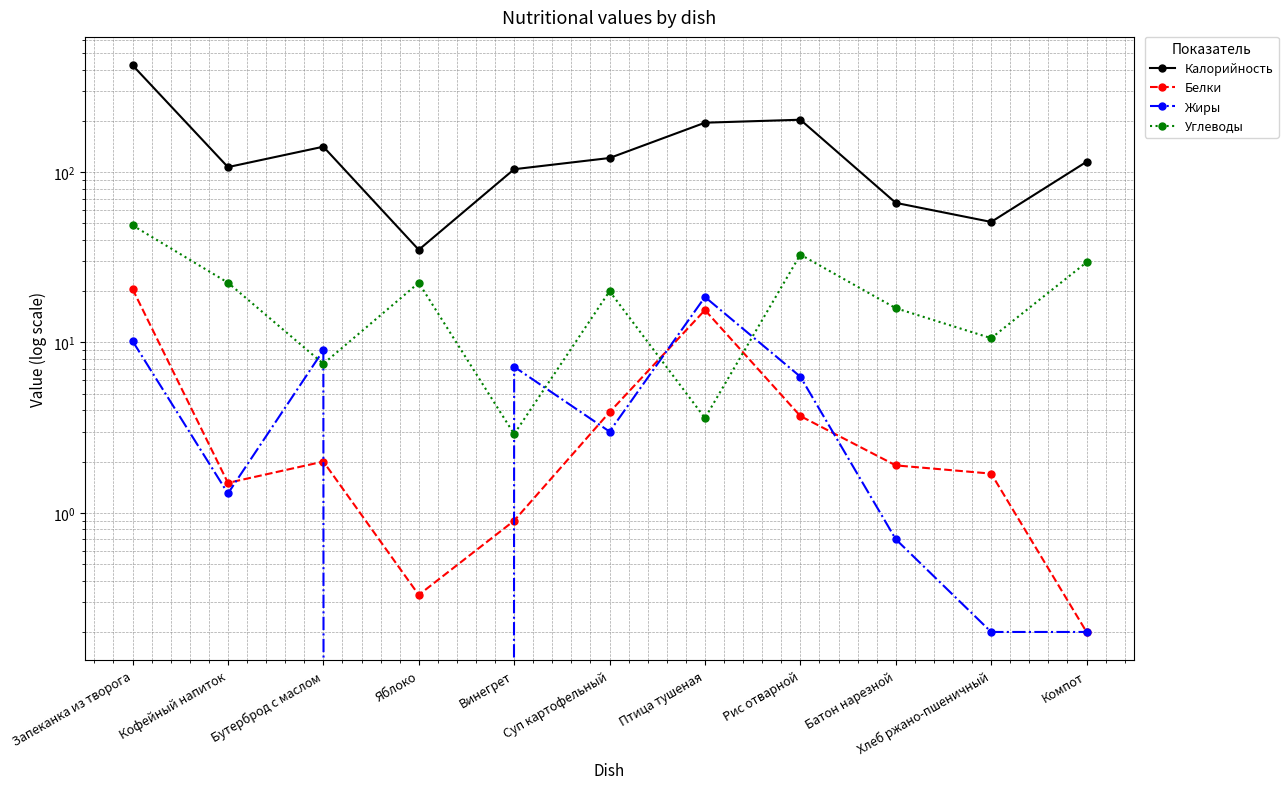

Where is the first local maximum for Белки?

Бутерброд с маслом